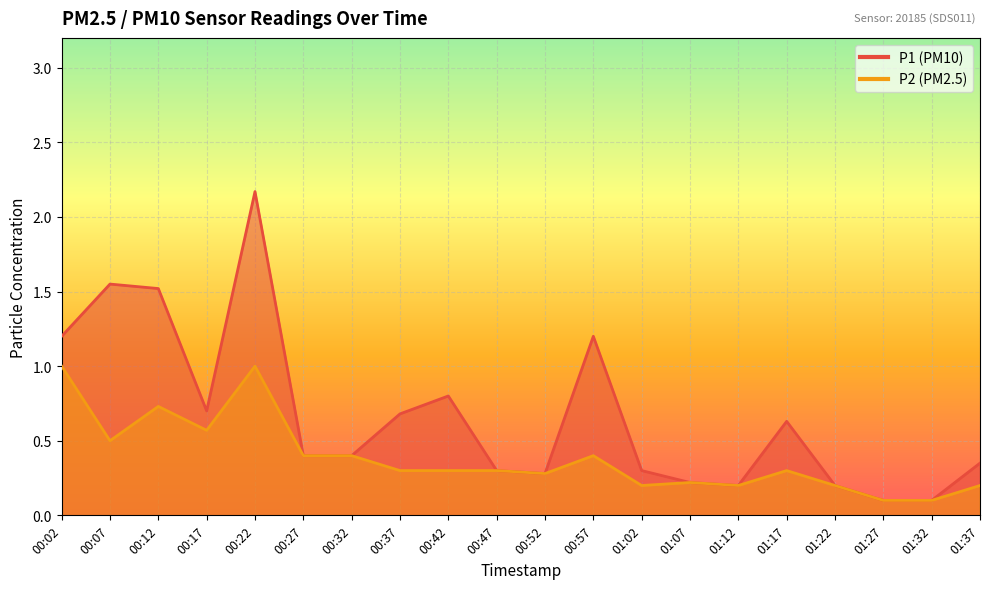

Which has a higher value, 00:57 or 00:07?

00:07